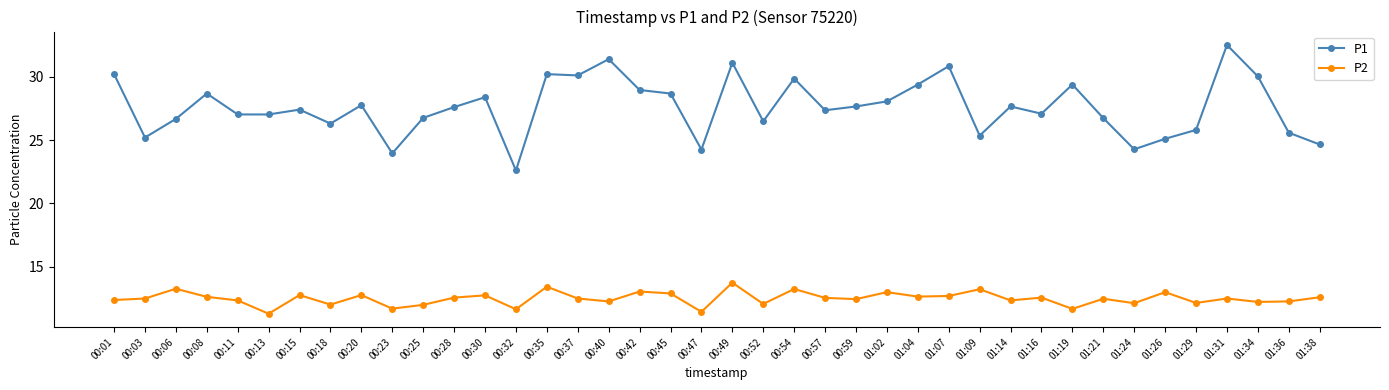

What is the label of the 27th point from the left?

01:04